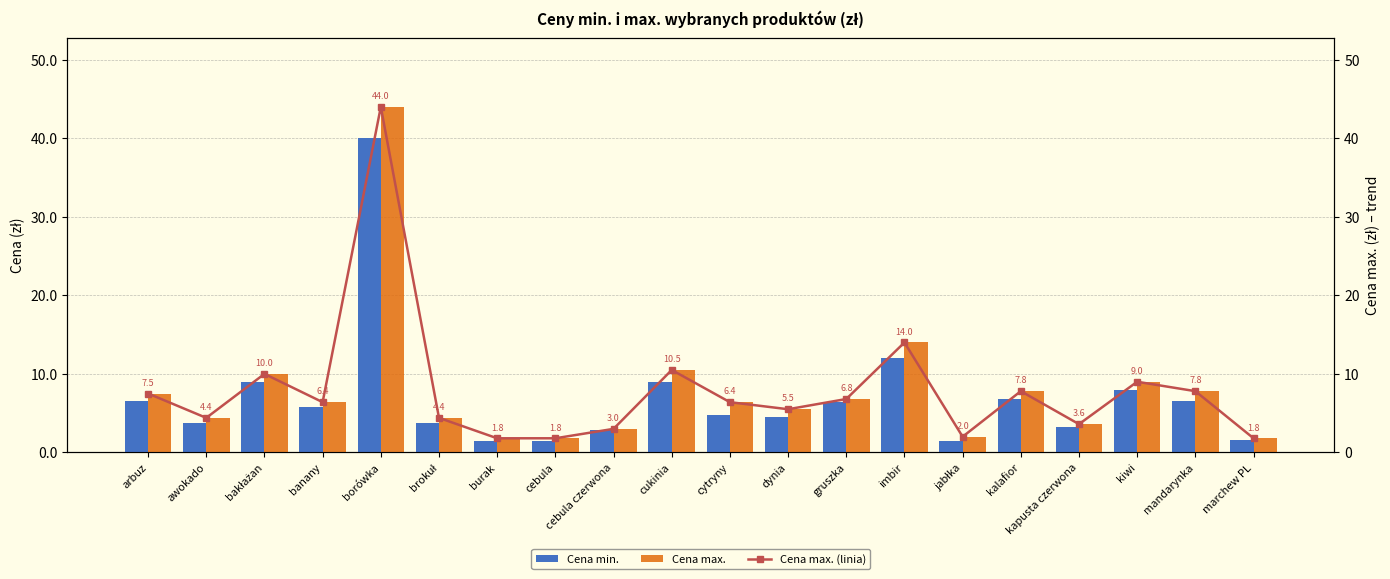

At which category is the sum across all series the highest?

borówka